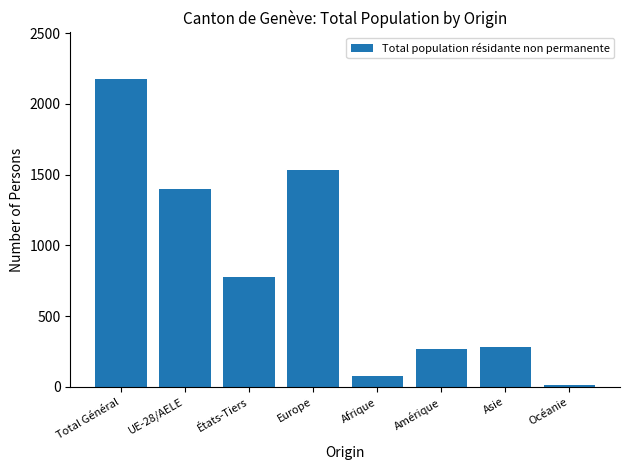

What is the value of the 4th bar from the left?

1536